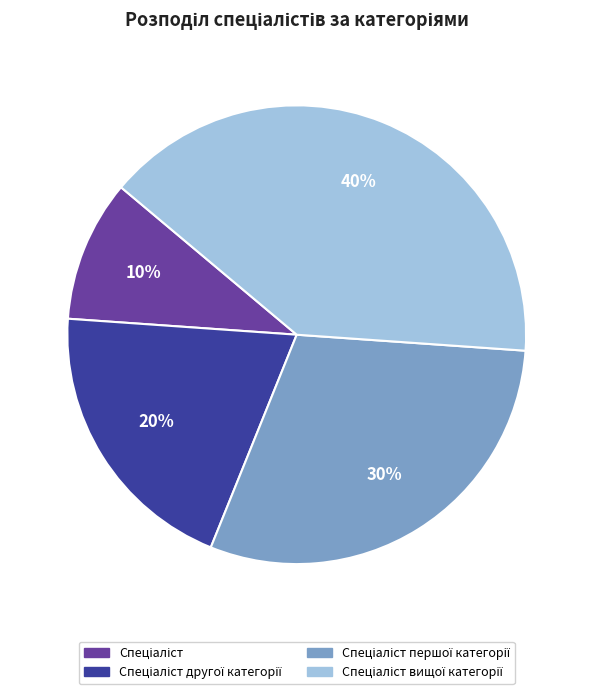

Is there a majority slice in this chart?

No